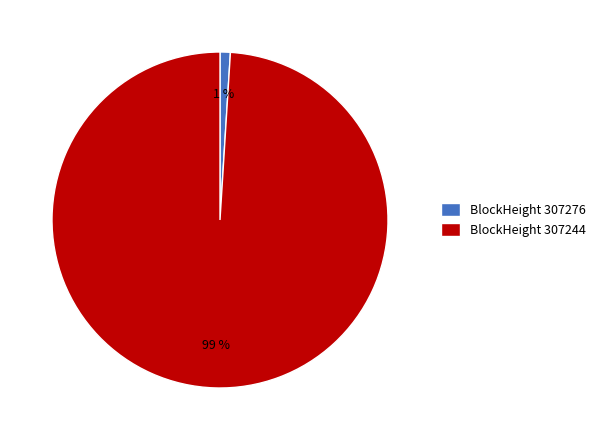

To the nearest percent, what is the average slice percentage?

50%